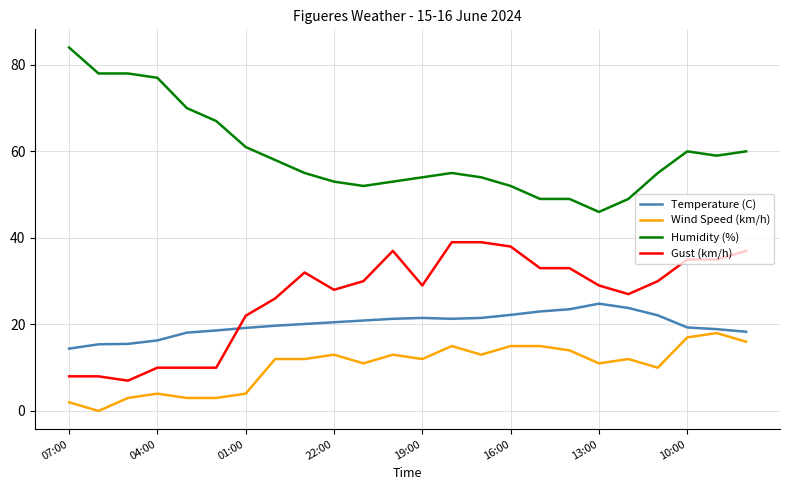

How many lines are shown in the chart?

4